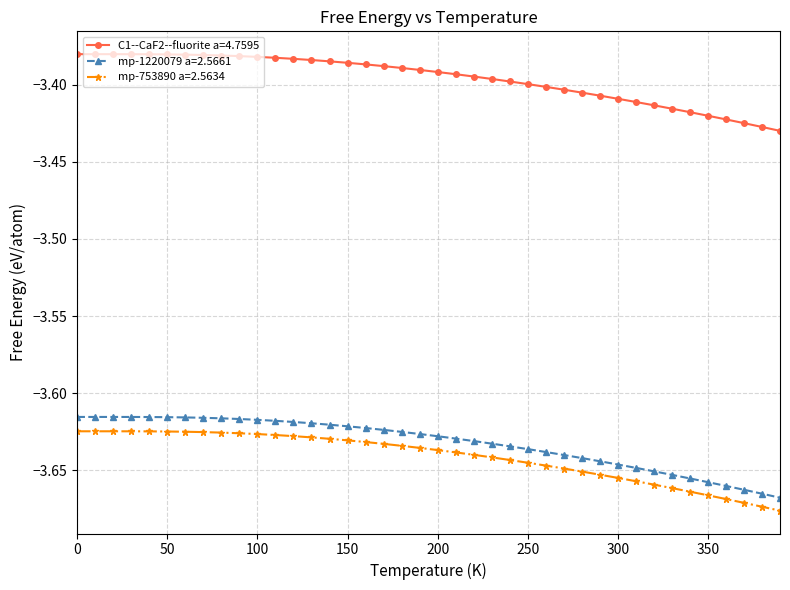

Which series has the largest total across all categories?

C1--CaF2--fluorite a=4.7595